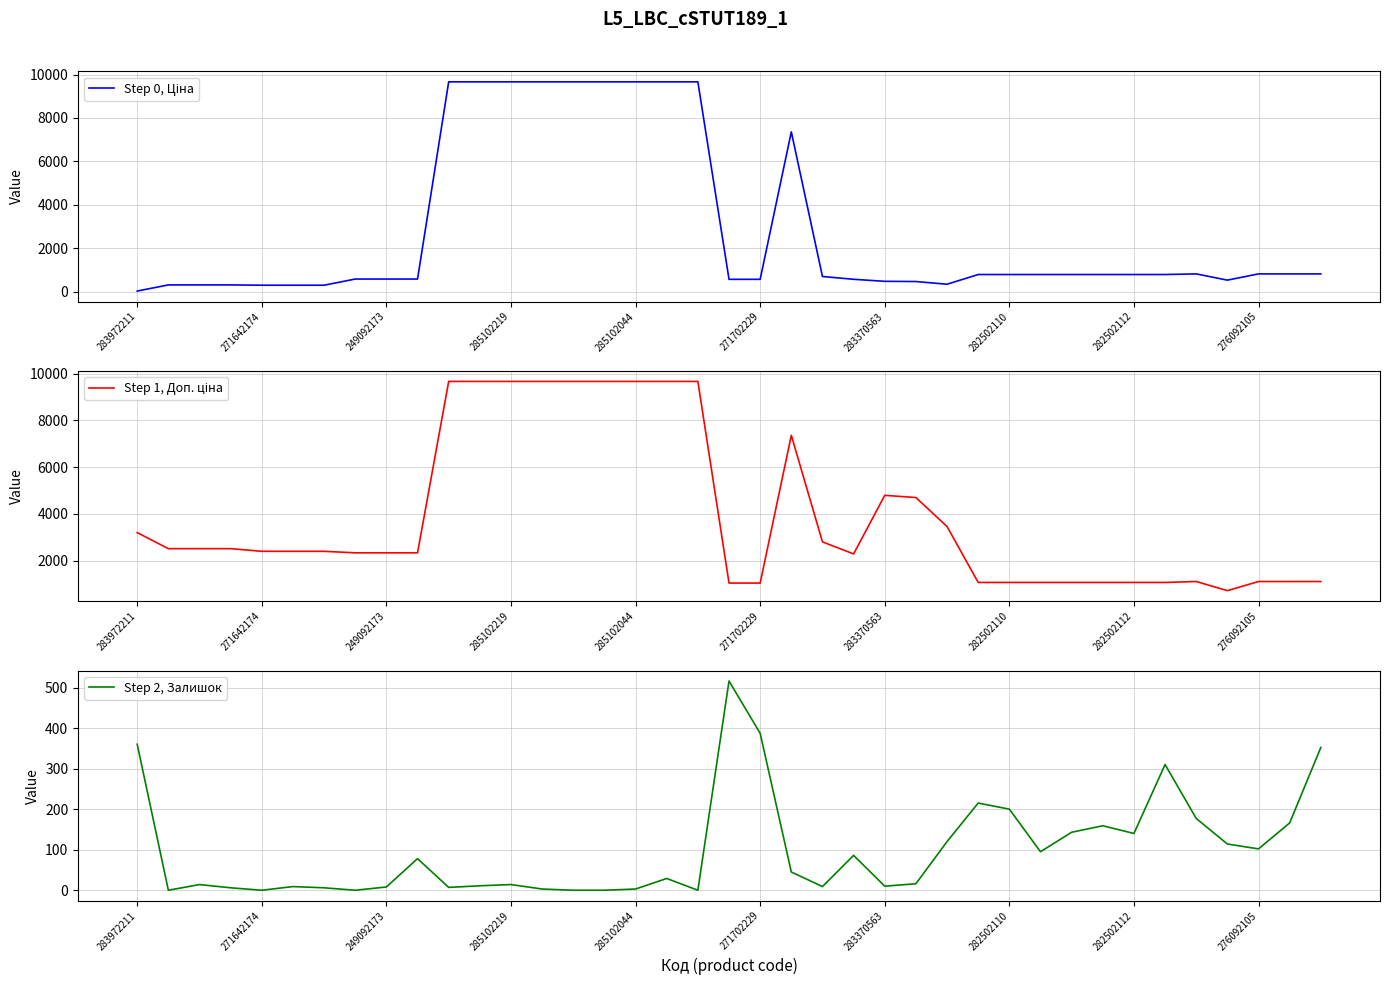

The Step 2, Залишок series shows 387 at 271702229. True or false?

True